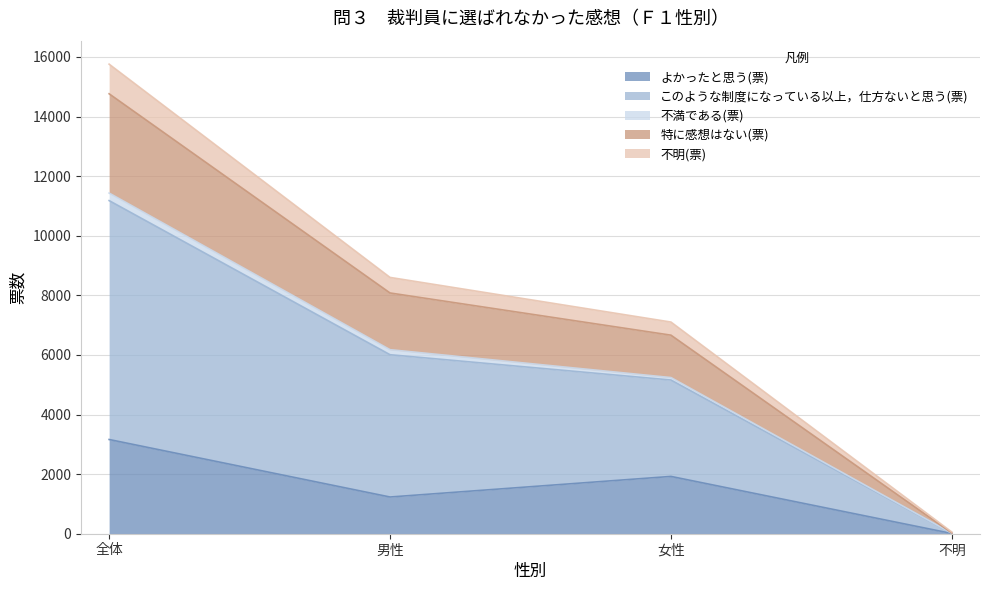

True or false: よかったと思う(票) has more than 1 points higher than both neighbors.

False